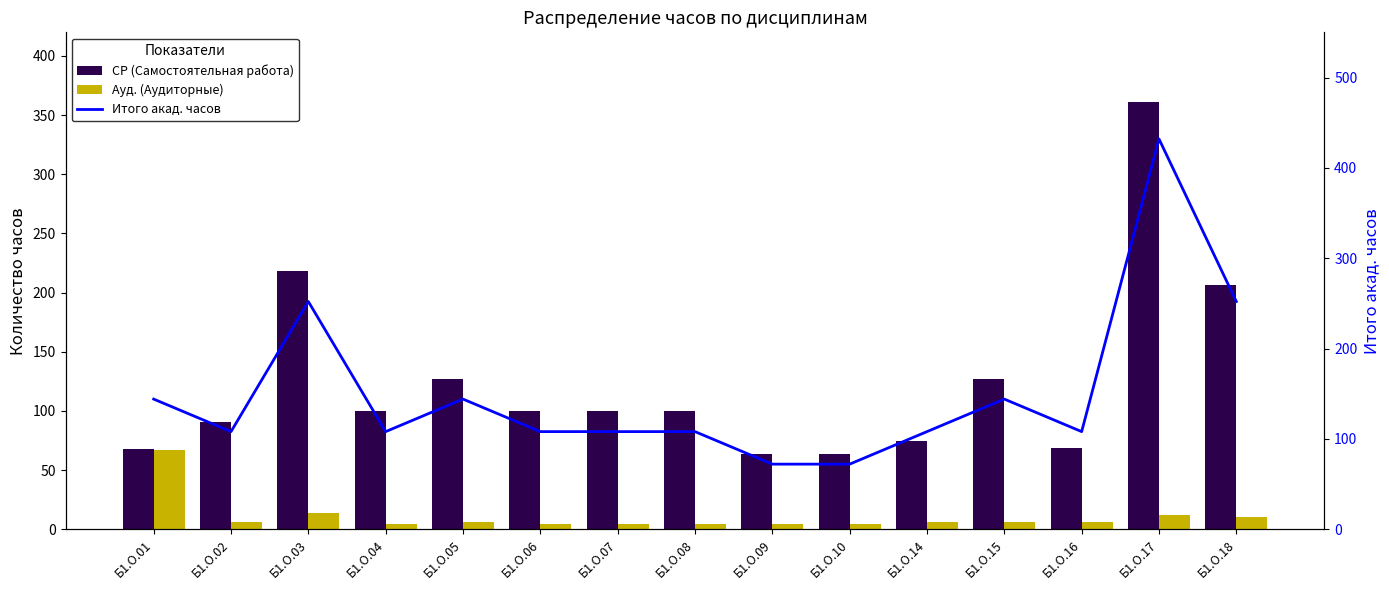

At which category is the sum across all series the highest?

Б1.О.17